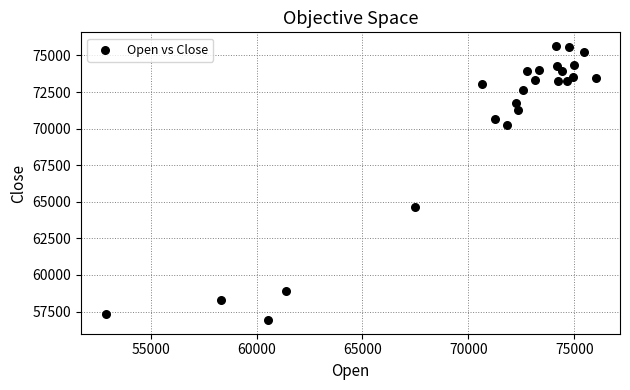

What Y value in the scatter plot is closest to 66282?

64638